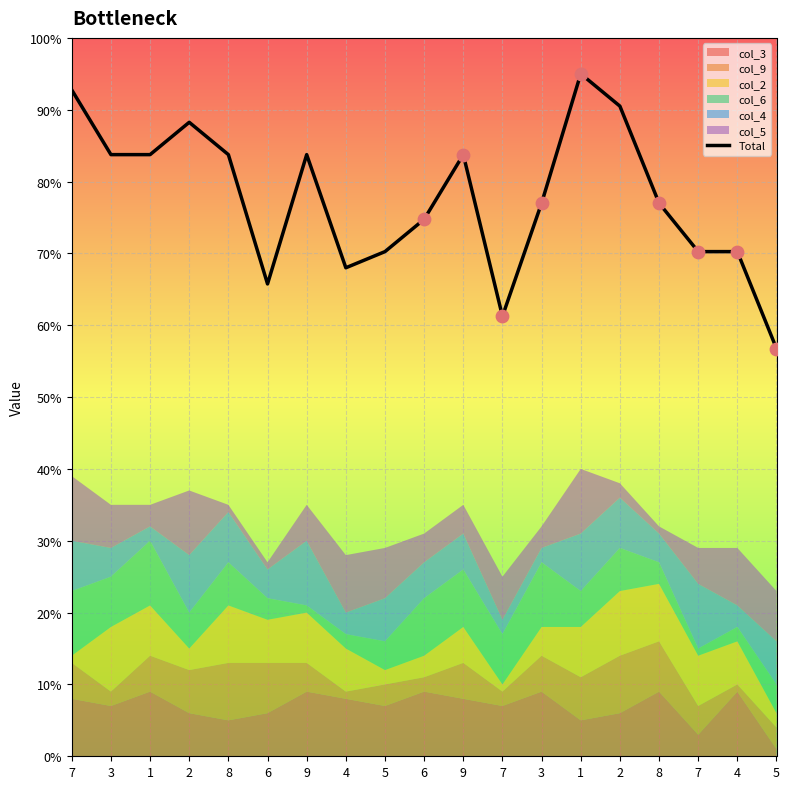

What is the ratio of the value at 5 to the value at 9?

0.7